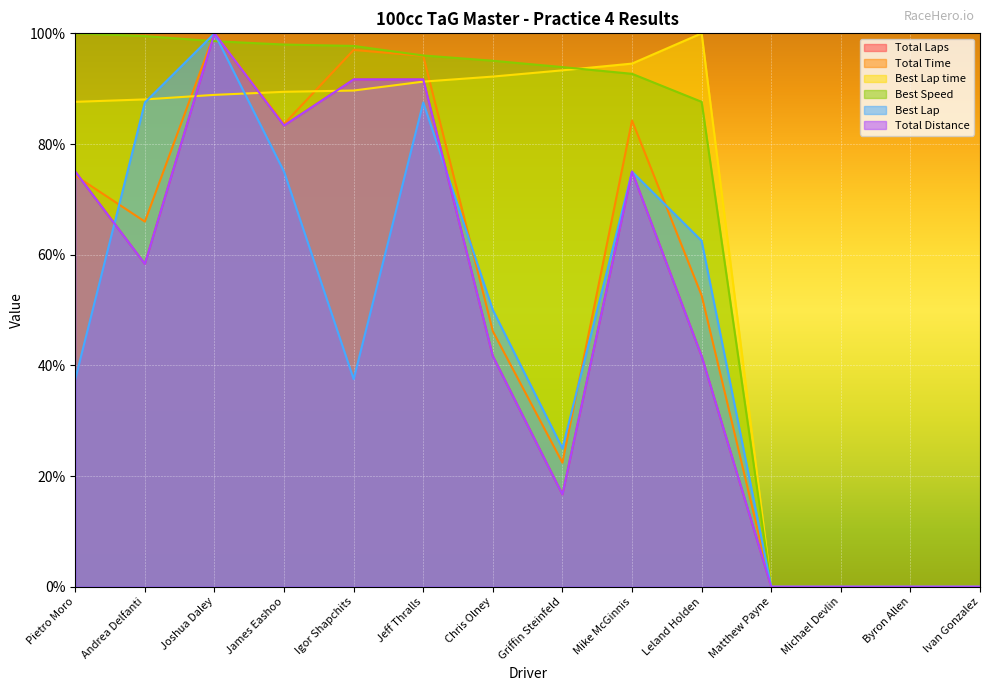

At which label is Best Lap closest to 50?

Chris Olney